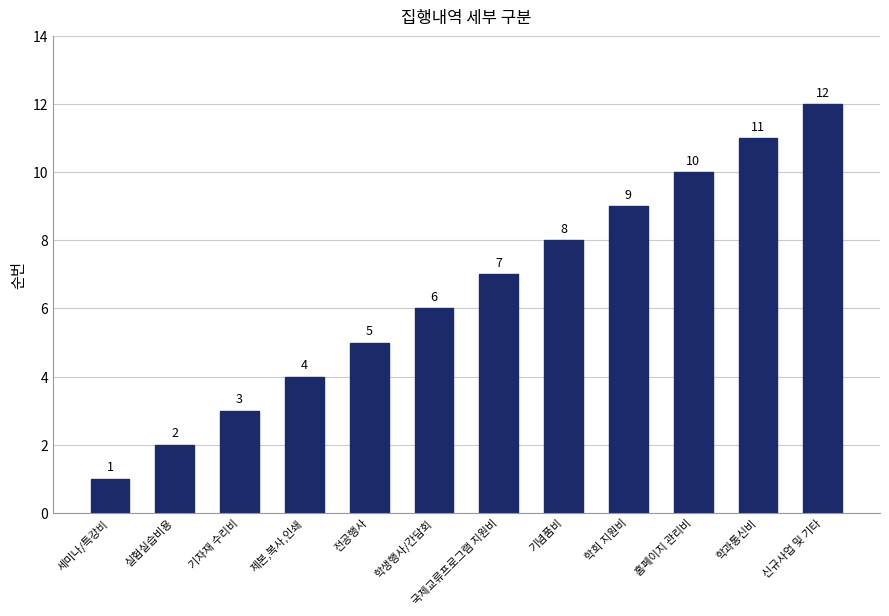

Reading left to right, extract all data points from this chart.

1	2	3	4	5	6	7	8	9	10	11	12